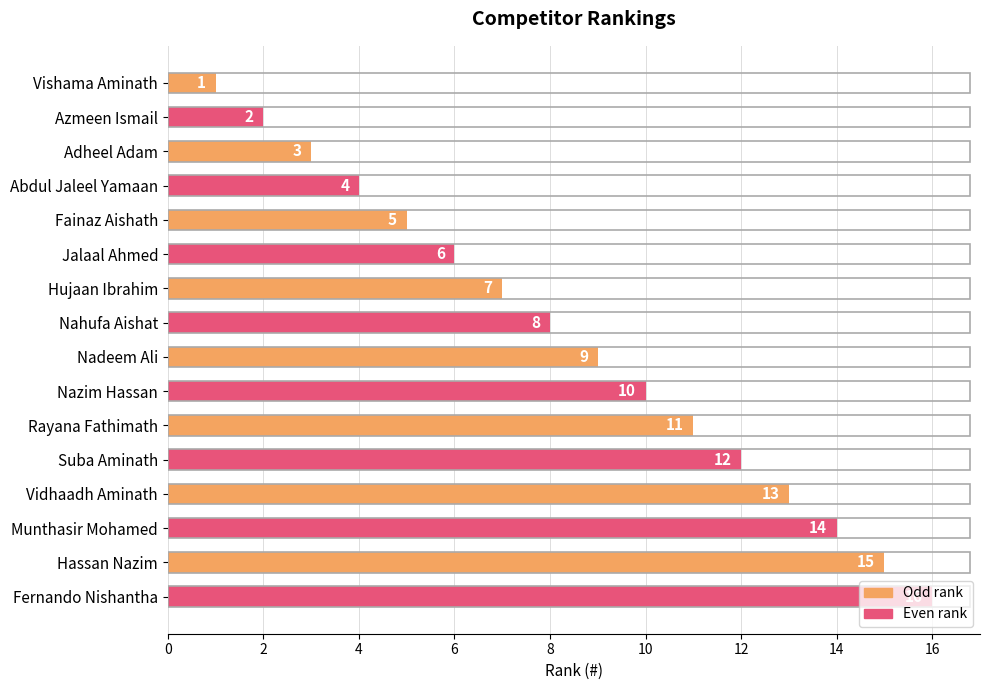

What is the ratio of the value at Fernando Nishantha to the value at Fainaz Aishath?

3.2